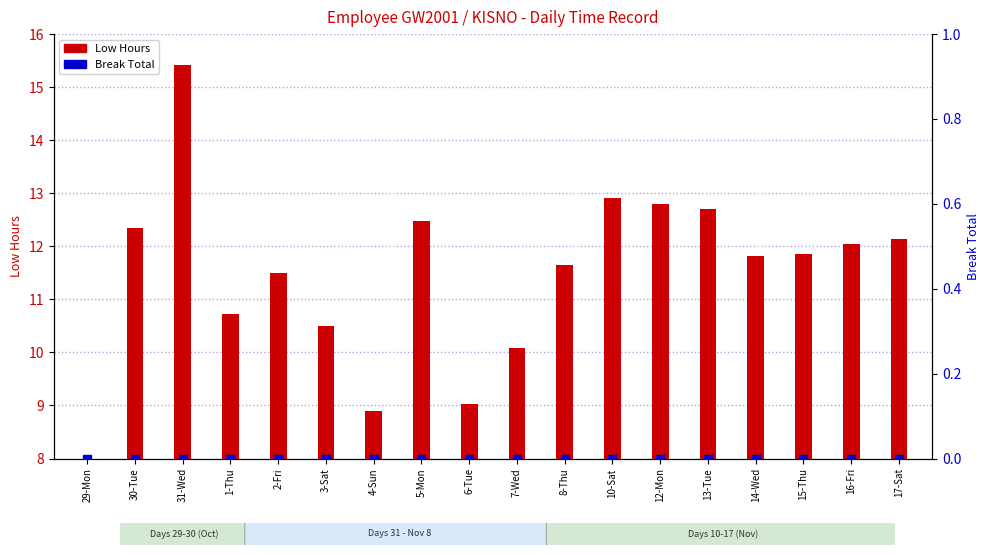

At which category is the sum across all series the highest?

31-Wed